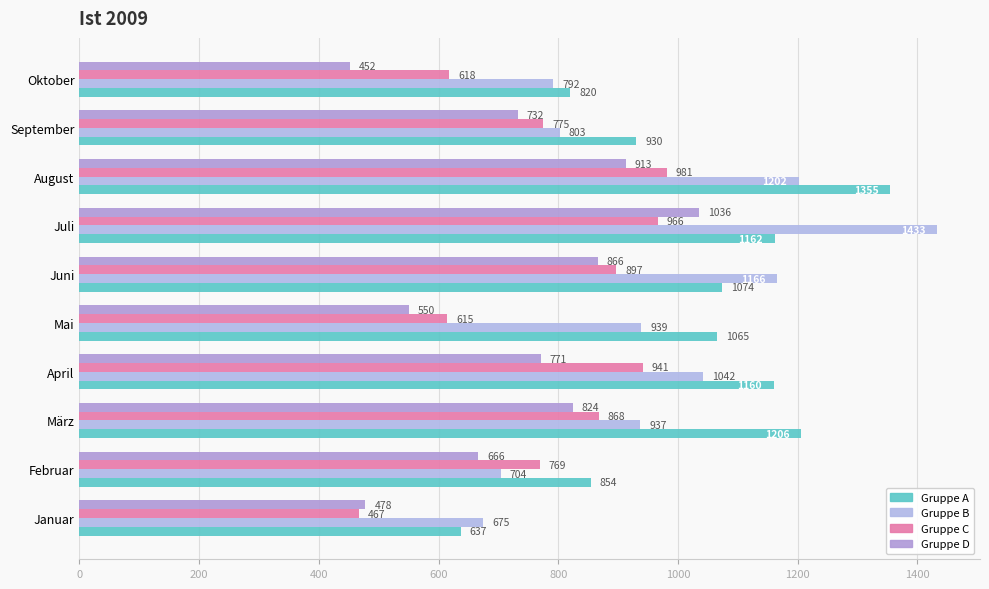

How many series are shown in this chart?

4